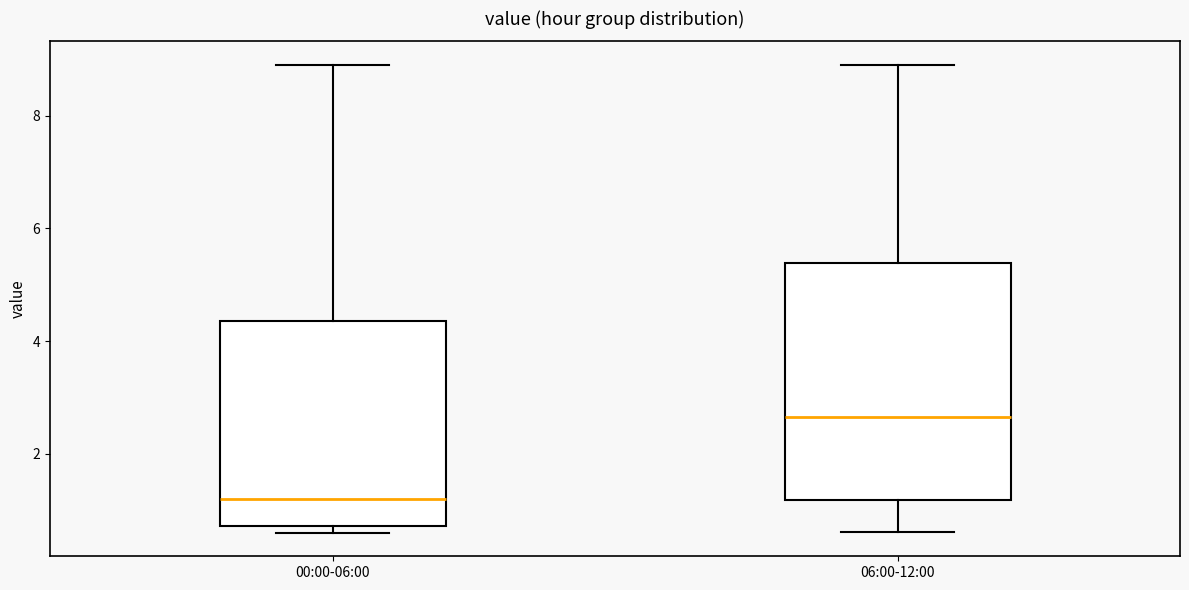

Where is the upper edge of the box for 06:00-12:00 on the y-axis? The values are not printed on the chart, so give them approximately, as read against the axis.

5.4